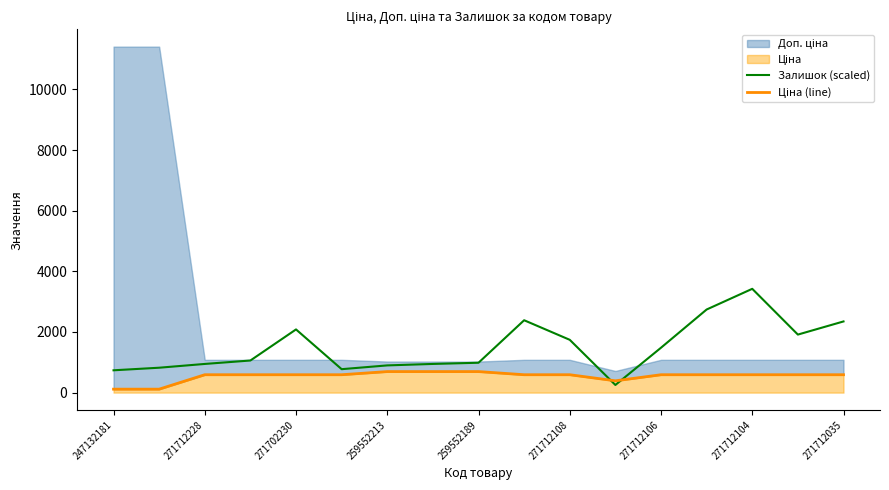

The value of Залишок (scaled) at 271712104 is 2031.3. True or false?

False